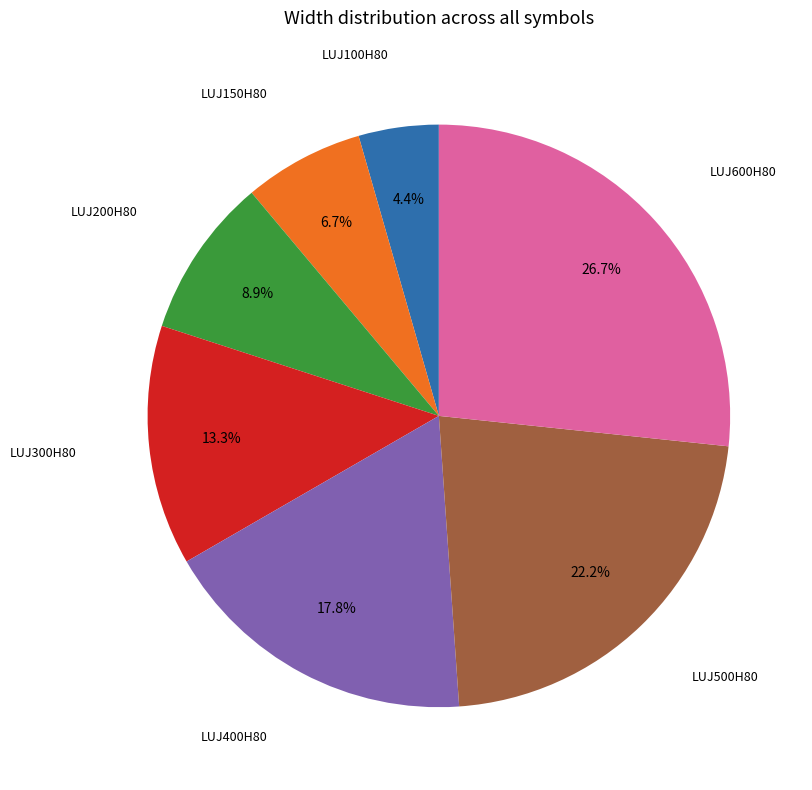

Count the number of slices in the pie.

7